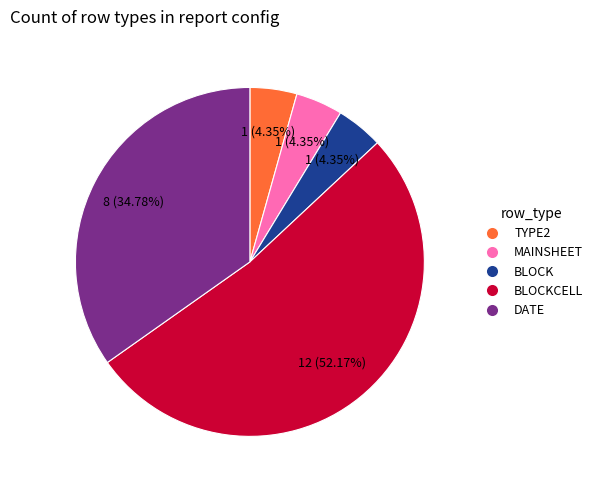

Is it true that MAINSHEET is 4% of the pie?

True